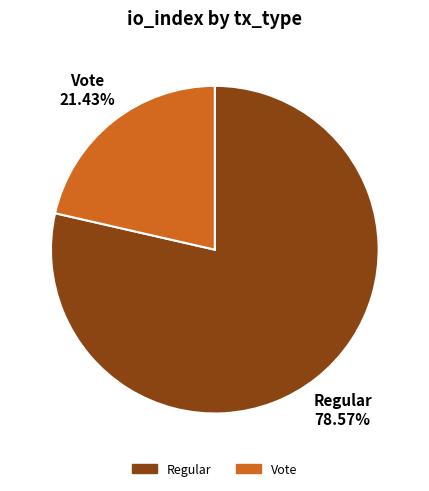

Does any single category account for the majority?

Yes